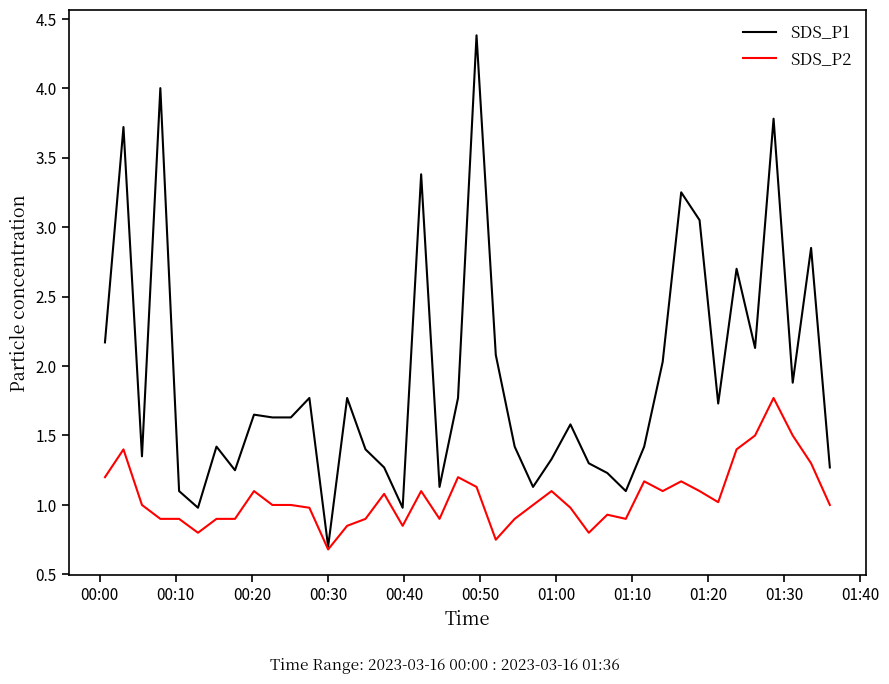

Rank the series by their maximum value, from lowest to highest.

SDS_P2, SDS_P1